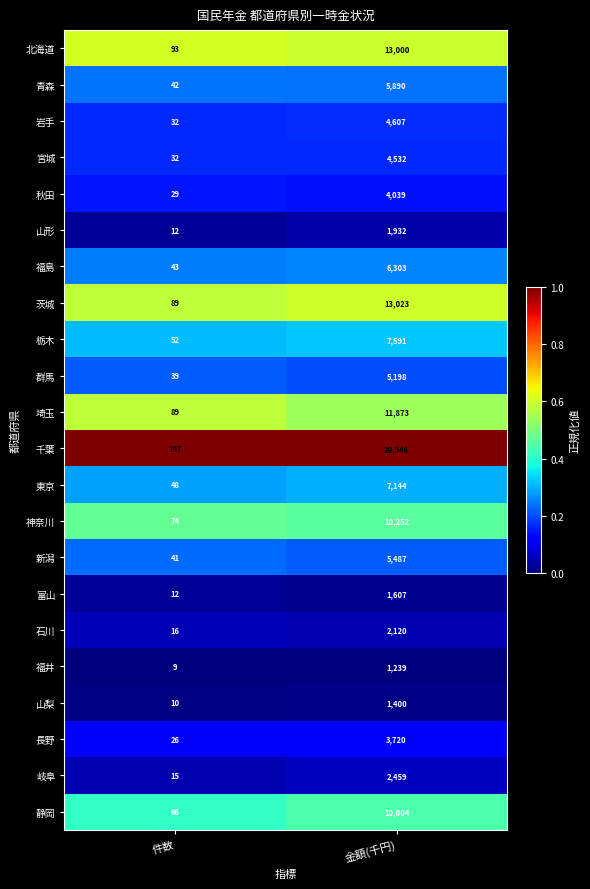

Rank the series by their maximum value, from highest to lowest.

千葉, 茨城, 北海道, 埼玉, 神奈川, 静岡, 栃木, 東京, 福島, 青森, 新潟, 群馬, 岩手, 宮城, 秋田, 長野, 岐阜, 石川, 山形, 富山, 山梨, 福井